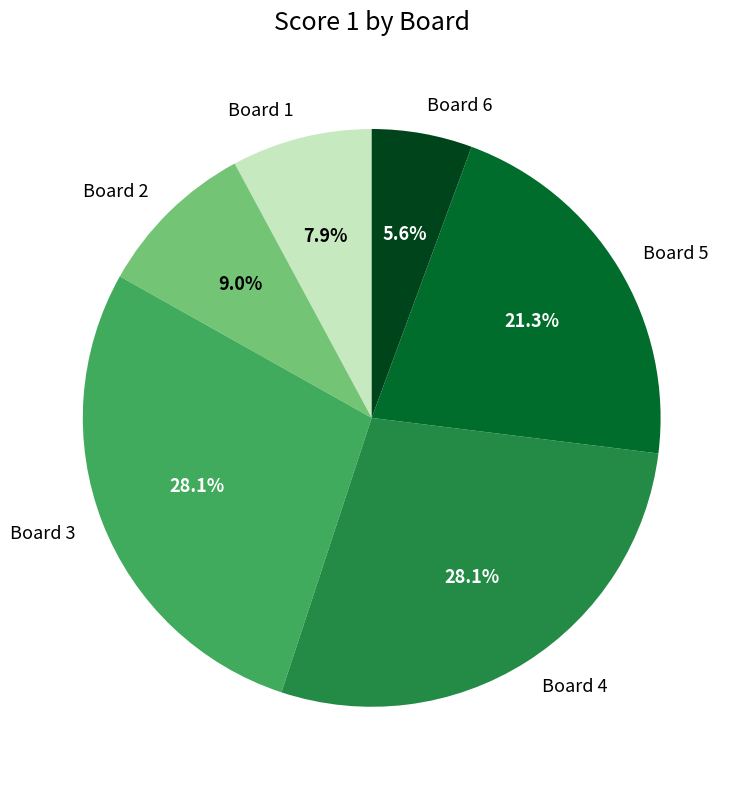

Approximately how many times larger is the value at Board 6 compared to Board 1?

0.7